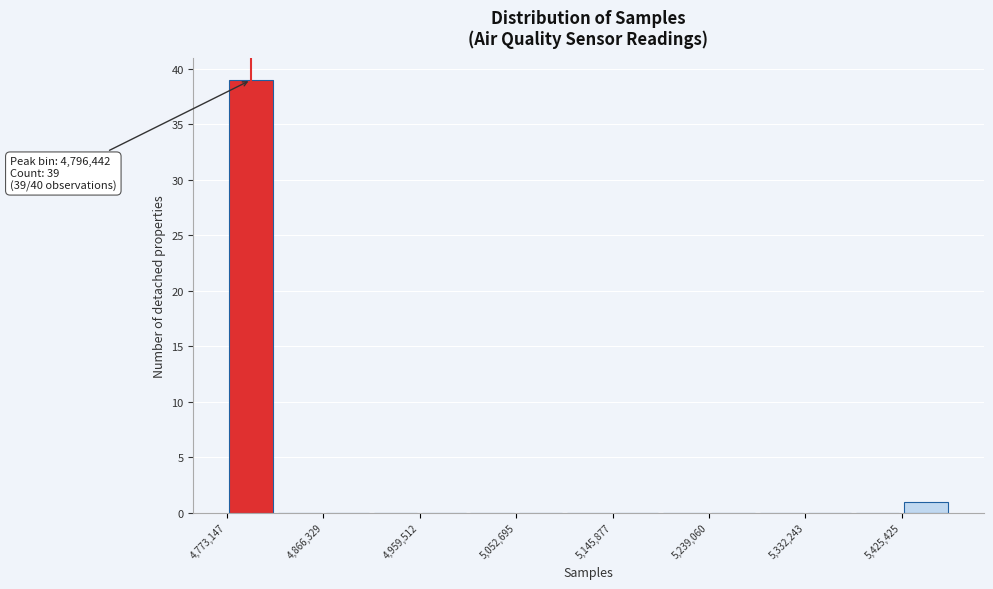

Which range on the x-axis has the tallest bar?

4770000 to 4820000